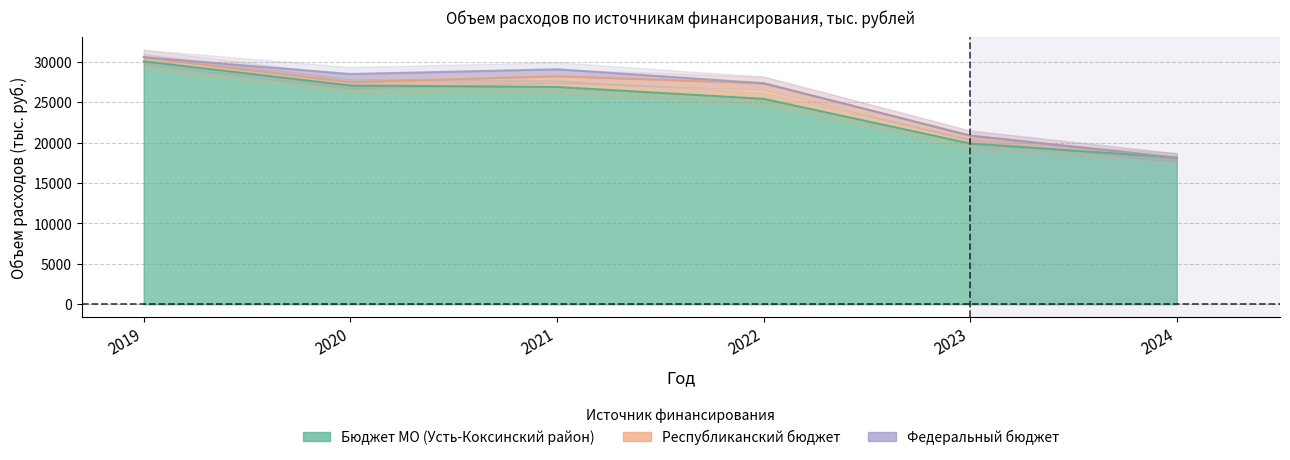

What is the difference between the maximum and minimum values in the Федеральный бюджет series?

995.8